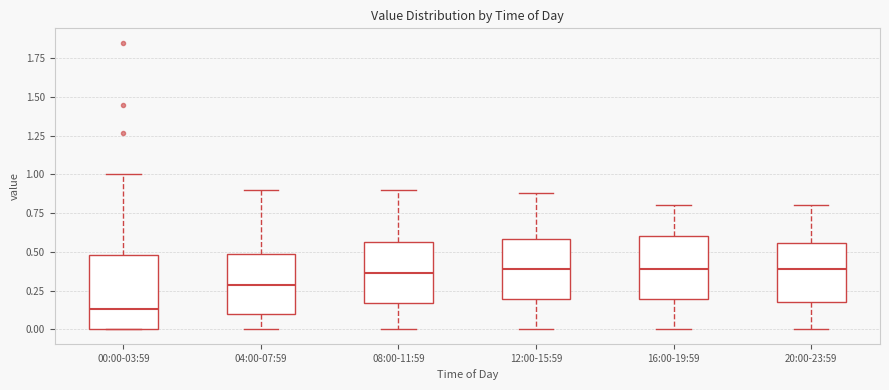

Which box is the tallest, from its lower edge to its upper edge?

00:00-03:59